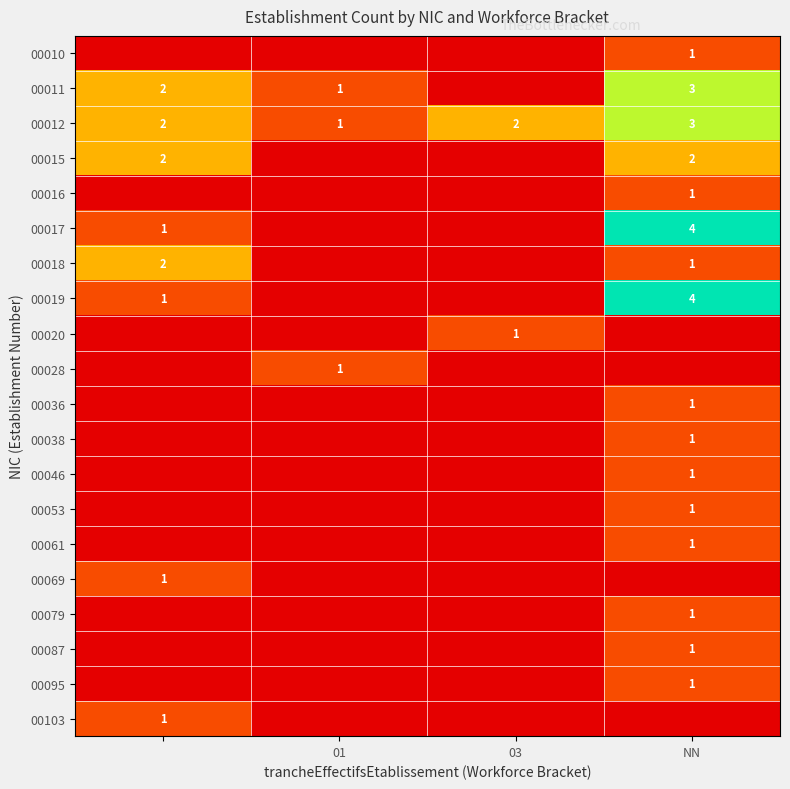

List the series in order of their peak value, highest first.

00017, 00019, 00011, 00012, 00015, 00018, 00010, 00016, 00020, 00028, 00036, 00038, 00046, 00053, 00061, 00069, 00079, 00087, 00095, 00103